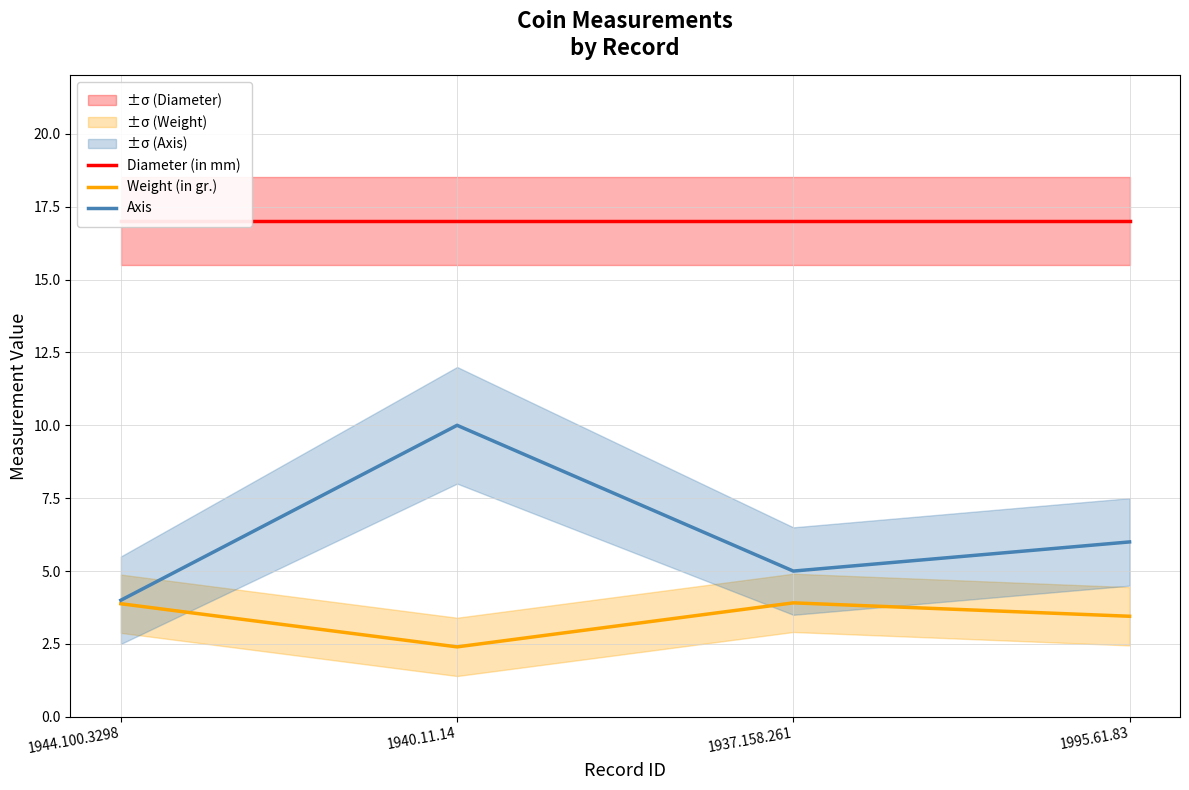

Does the chart display data point markers on the line(s)?

No